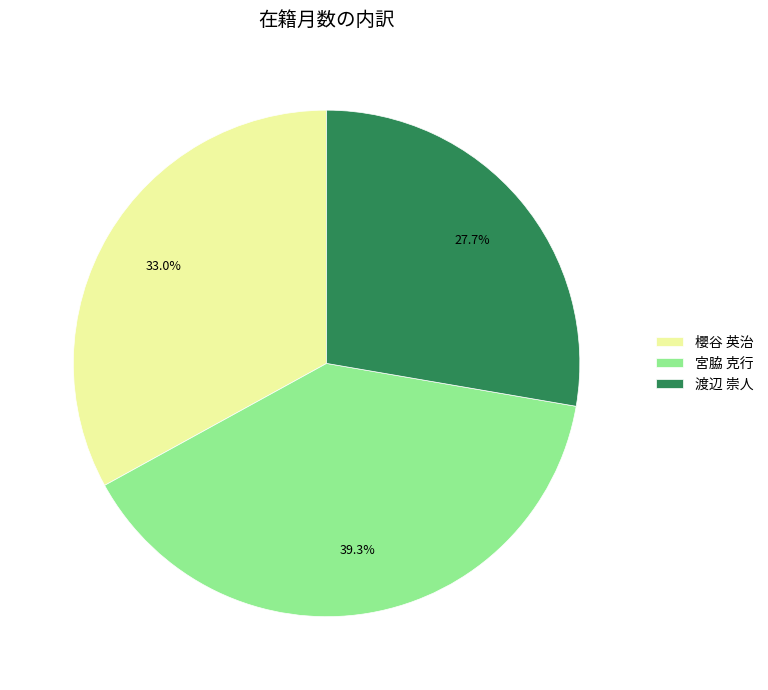

Is 櫻谷 英治 the majority of the pie?

No